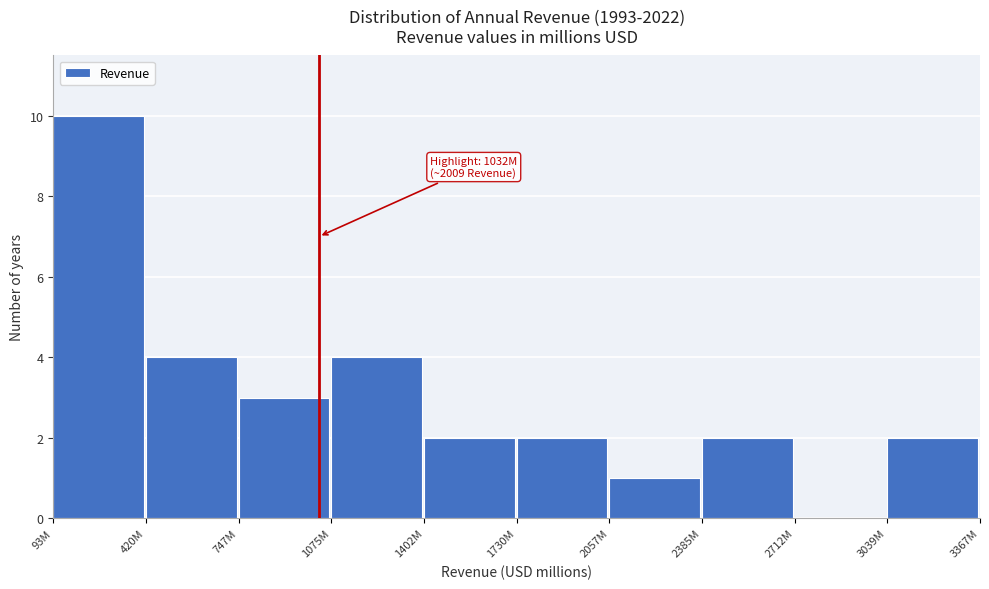

Reading left to right, what are all the values shown in this chart?

93M=10	420M=4	747M=3	1075M=4	1402M=2	1730M=2	2057M=1	2385M=2	2712M=0	3039M=2